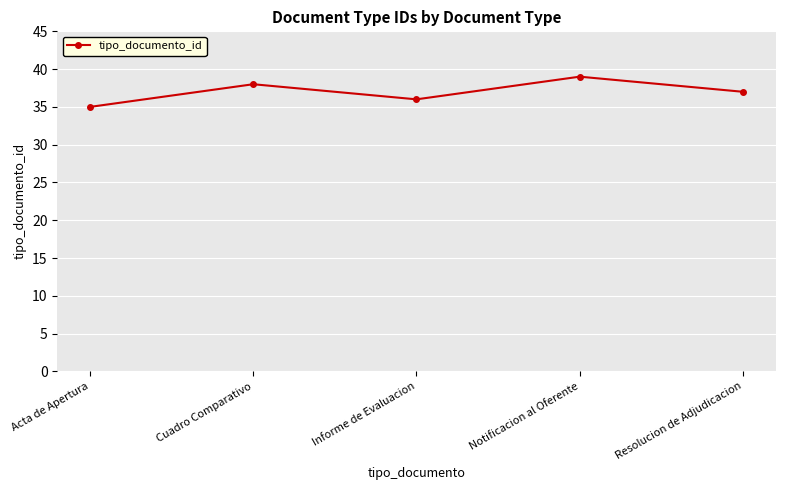

Is it true that the value at Cuadro Comparativo is 38?

True